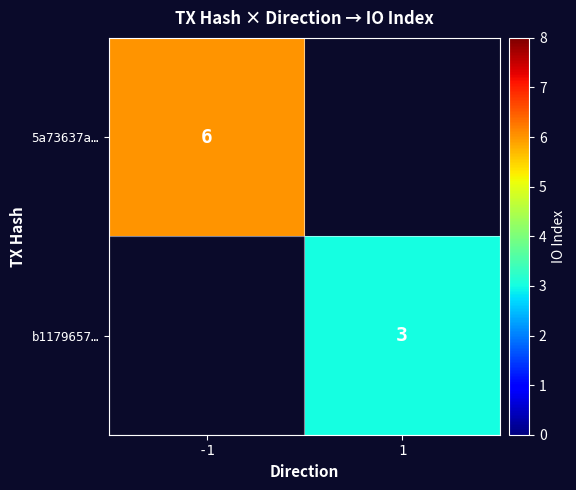

How many categories are shown in the chart?

2